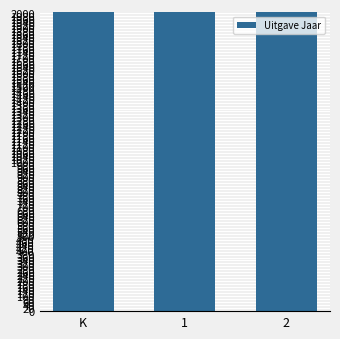

What is the value of the 3rd bar from the left?

2005